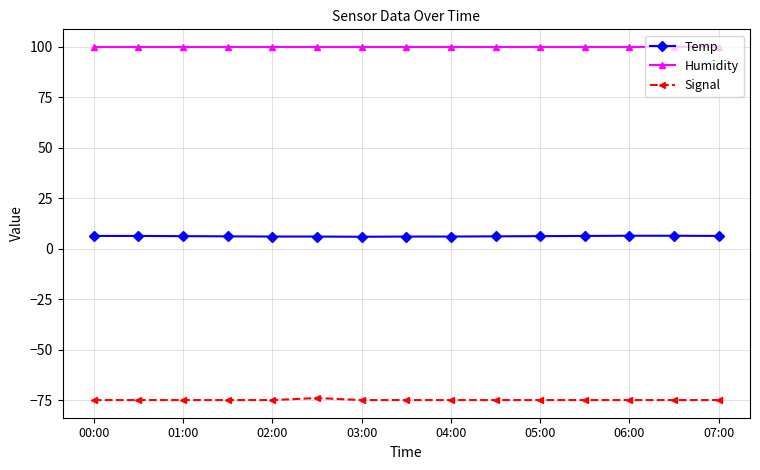

In Signal, how many points are higher than both neighbors (excluding endpoints)?

1